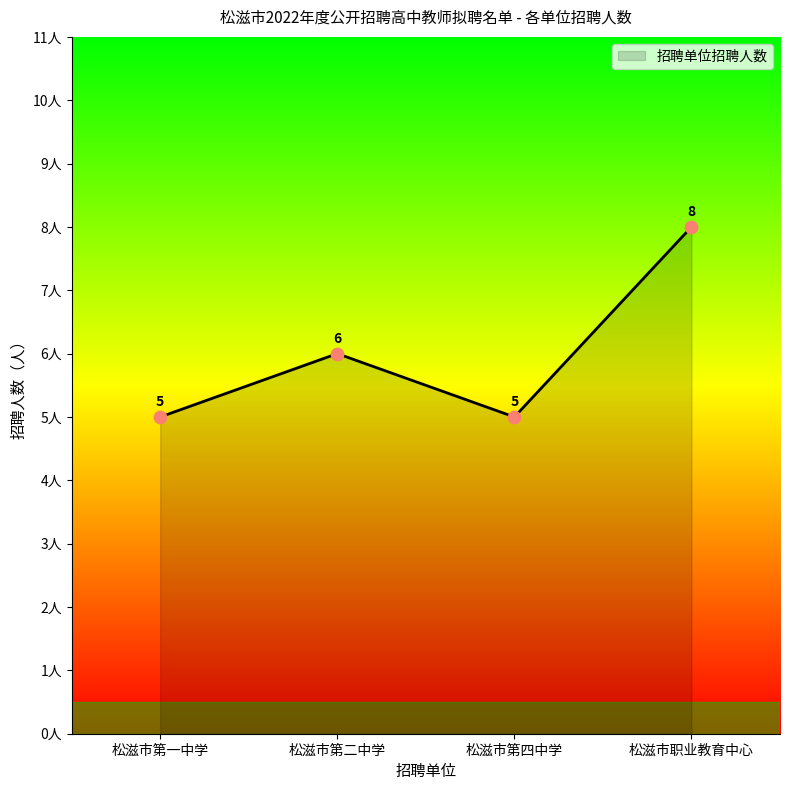

Between 松滋市第二中学 and 松滋市第四中学, which is larger?

松滋市第二中学